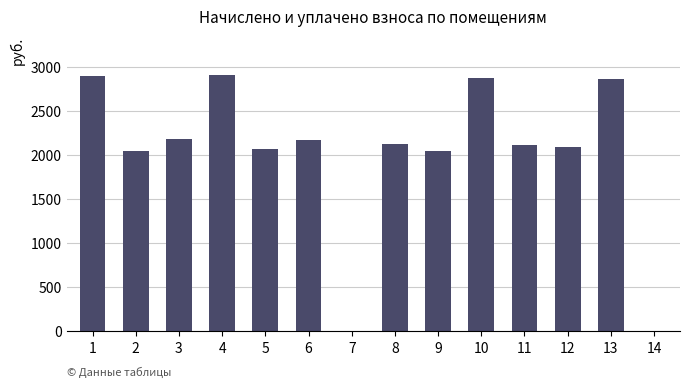

What is the sum of the values at 5 and 3?

4254.8